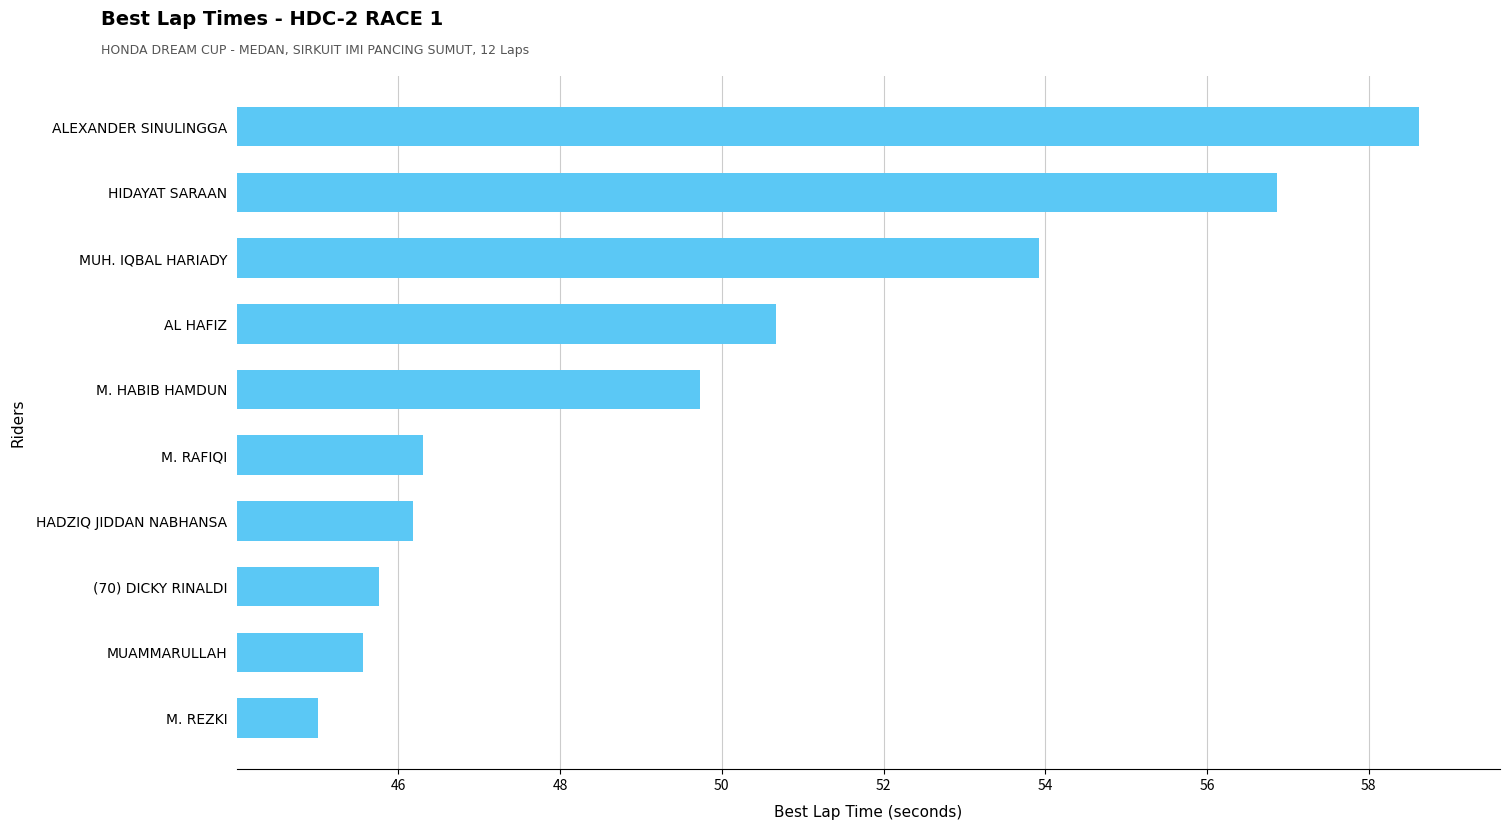

Between M. RAFIQI and (70) DICKY RINALDI, which is larger?

M. RAFIQI